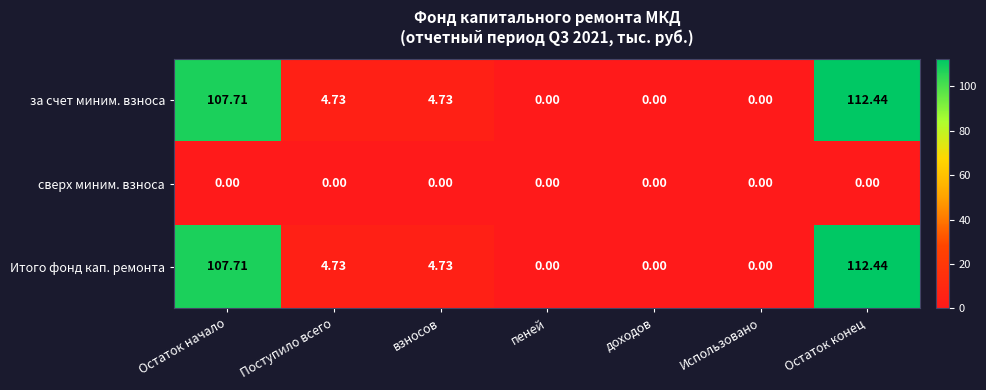

How many categories are shown in the chart?

7